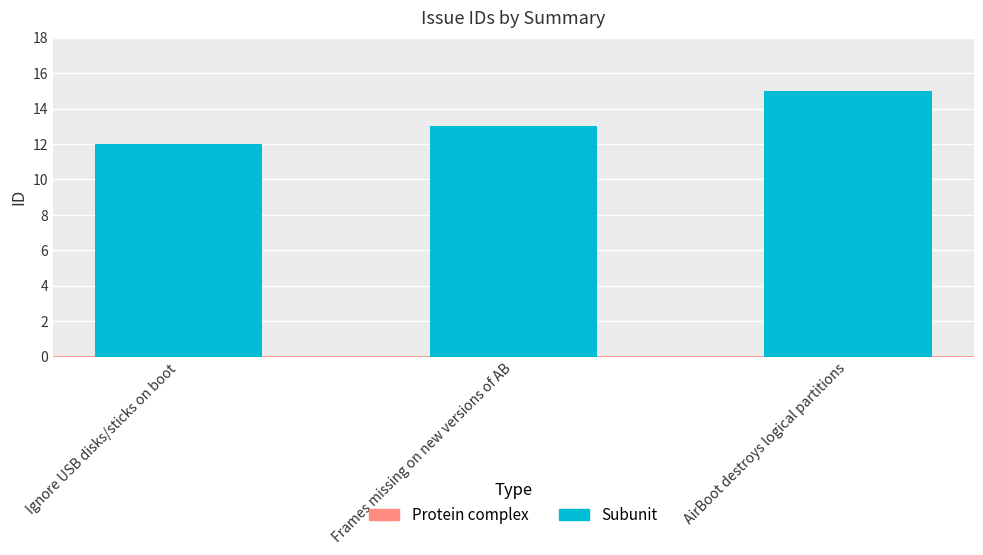

What is the minimum value shown in the chart?

12